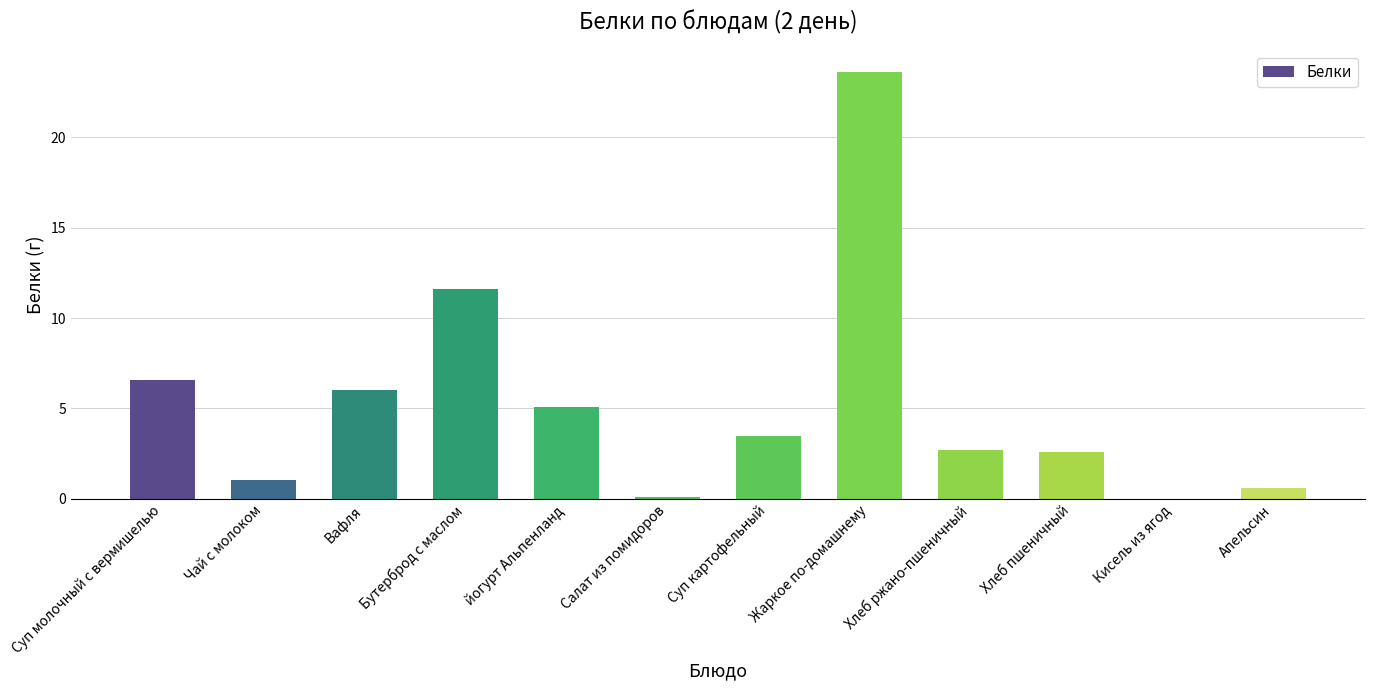

What value does the data have at Чай с молоком?

1.0